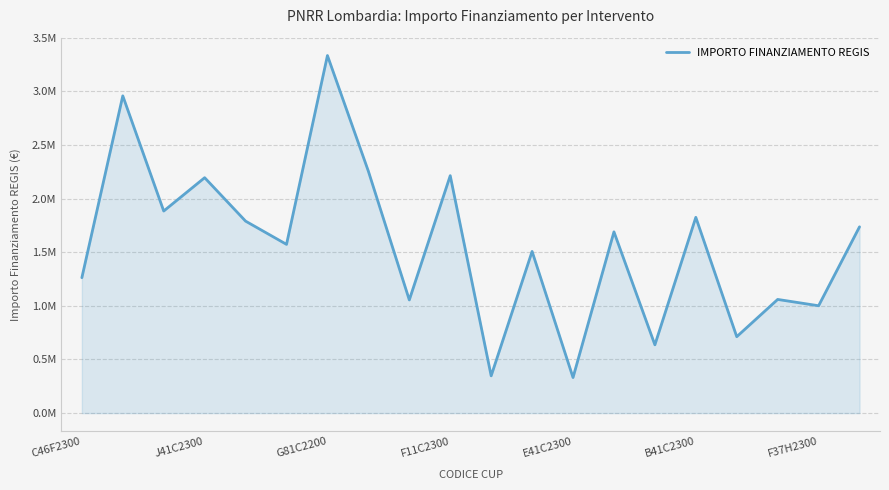

Does the chart have visible grid lines?

Yes